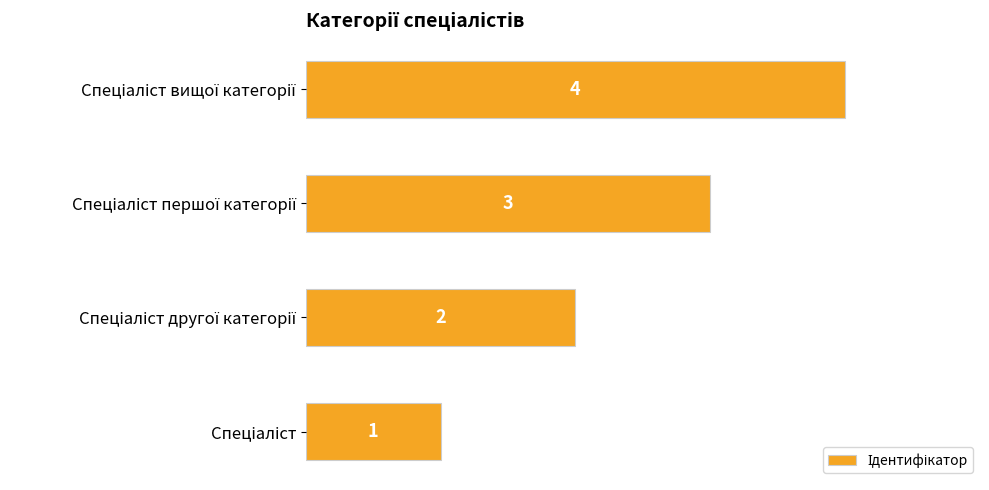

What is the sum of all values?

10